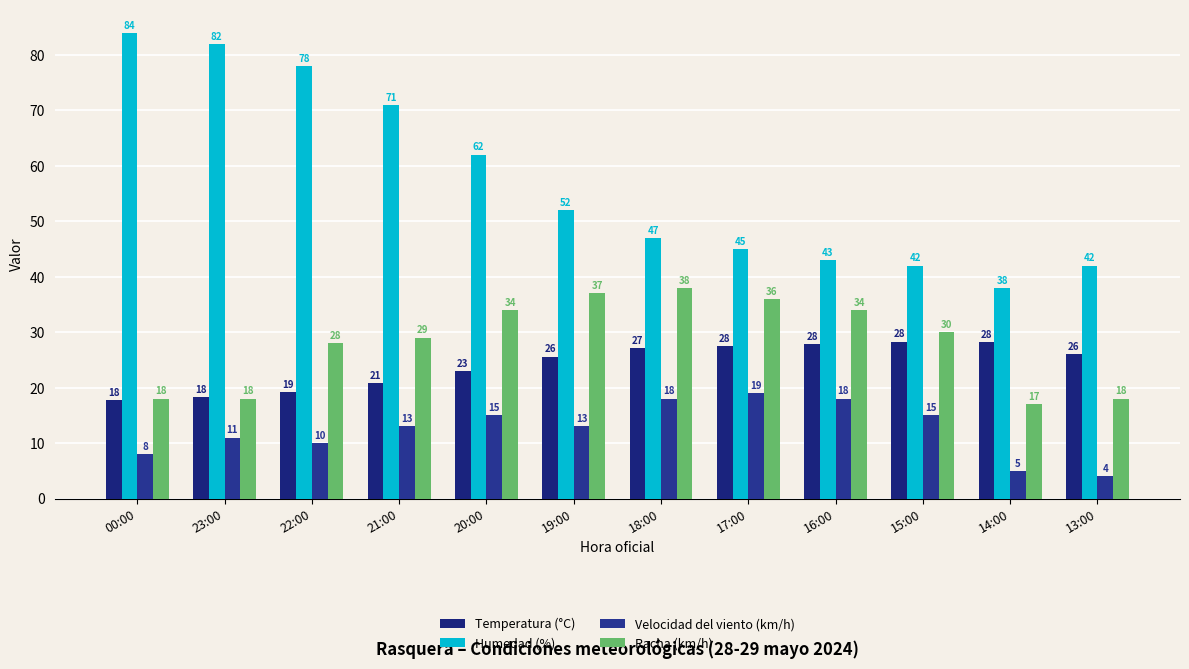

What is the sum of all Velocidad del viento (km/h) values?

149.0